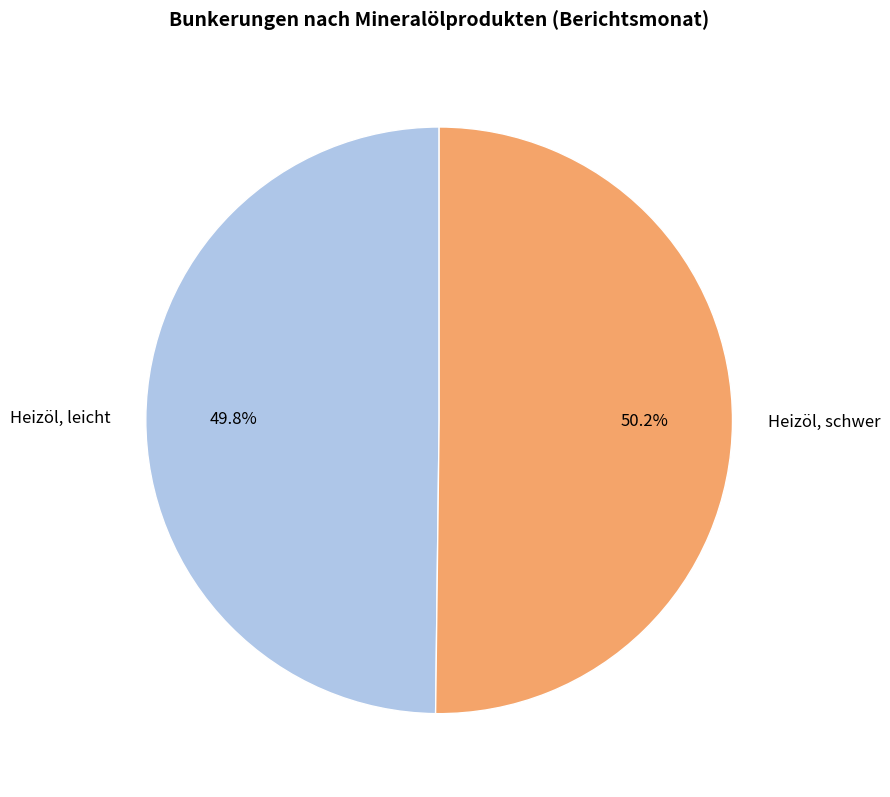

To the nearest percent, what portion does Heizöl, leicht represent?

50%